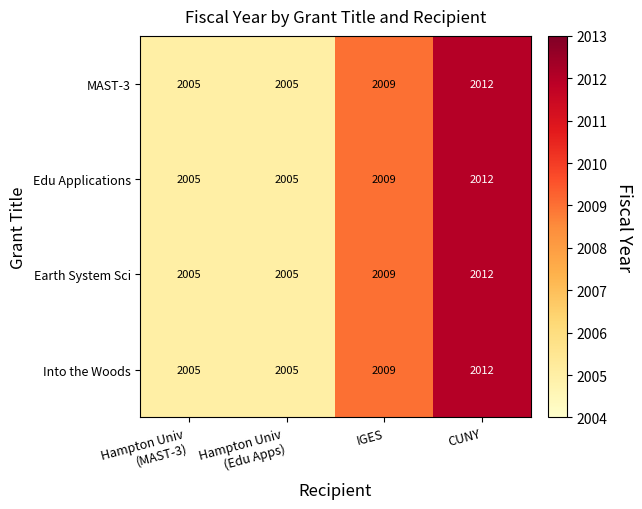

Which category has the highest value across all series?

CUNY